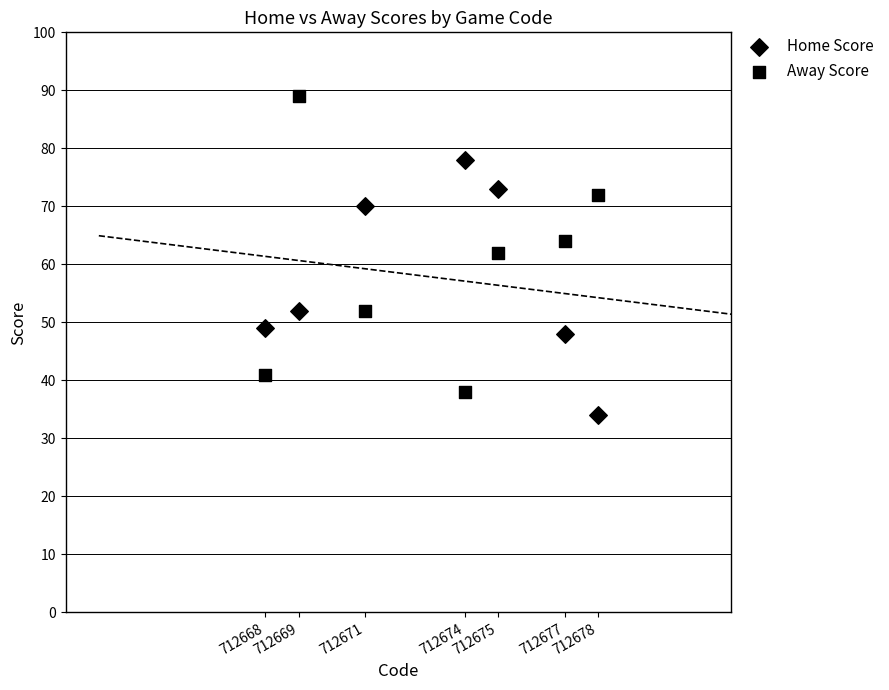

How many data points are displayed?

14